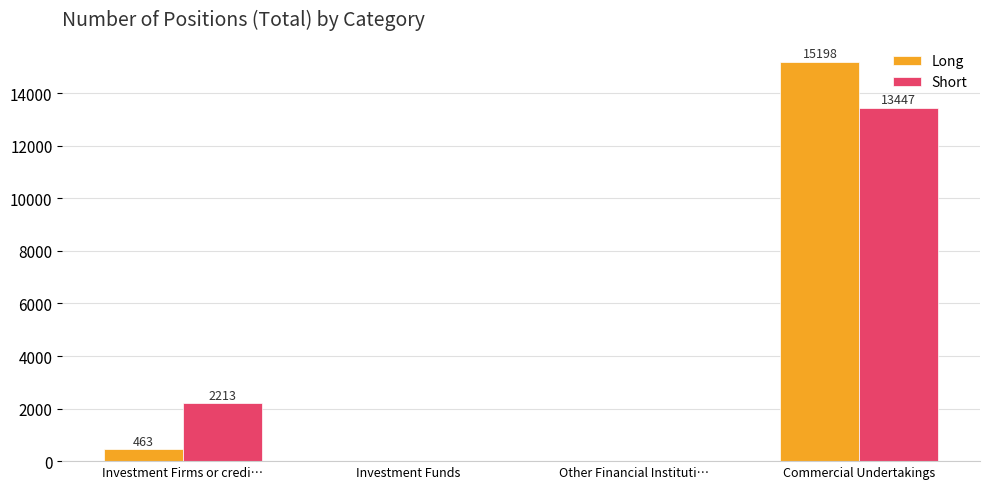

What is the sum of all Short values?

15660